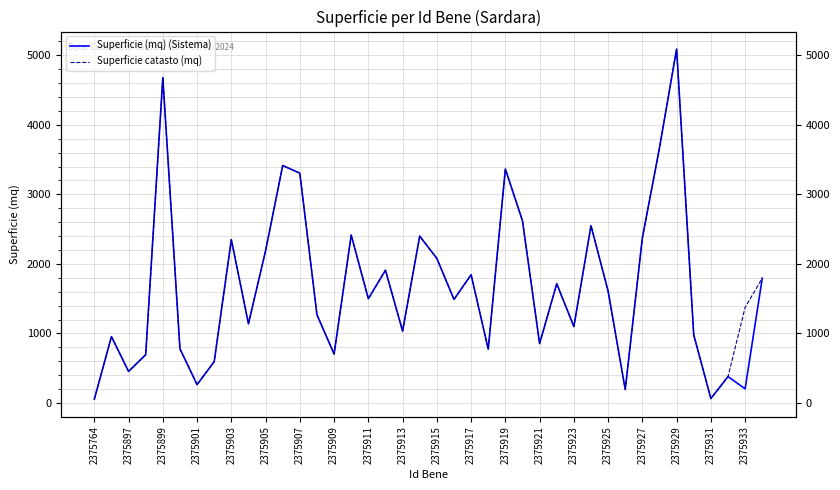

What is the lowest value of the Superficie catasto (mq) series?

55